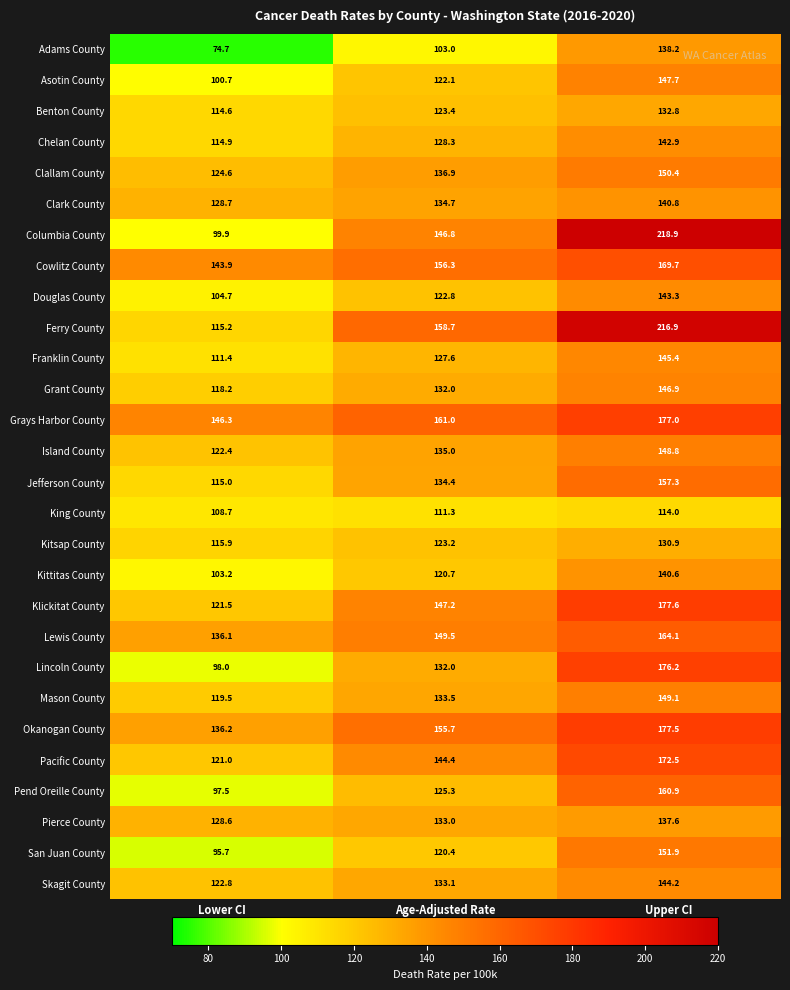

Where does the Jefferson County series first go above 134?

Age-Adjusted Rate